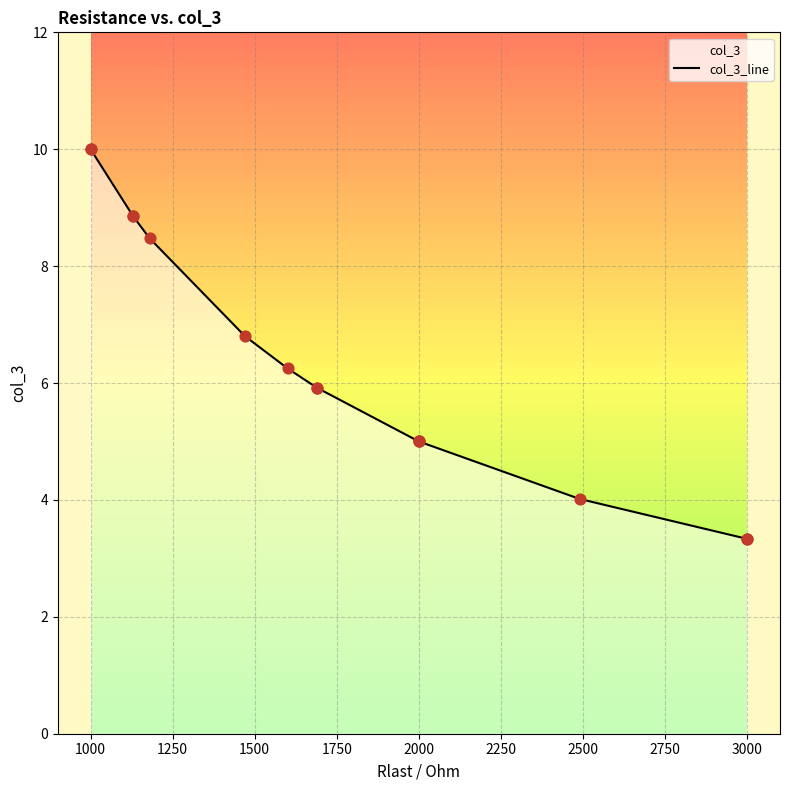

What is the change in value from 1750 to 13?

-5.1